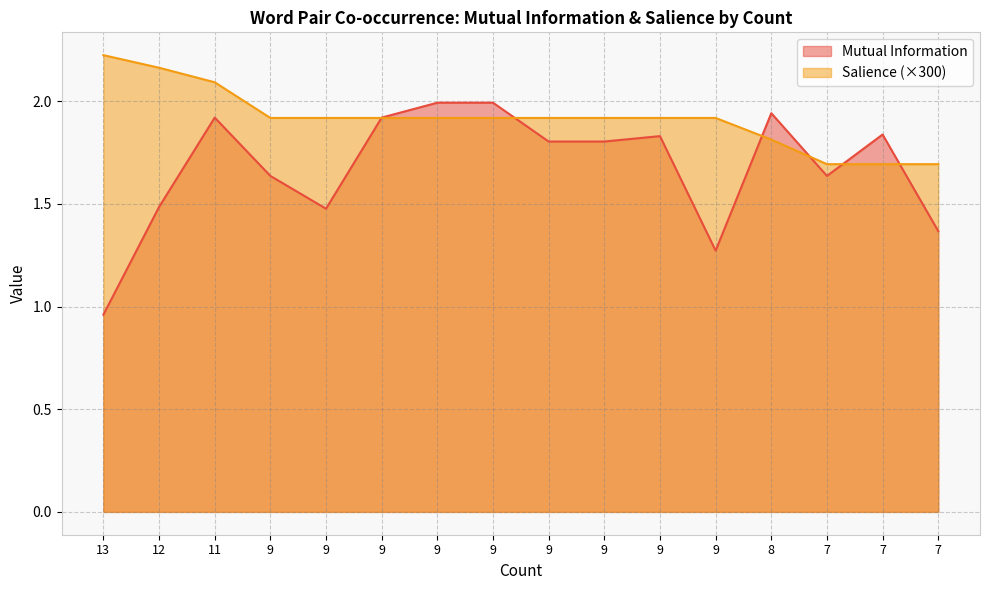

What is the difference between the Salience values at 11 and 9?

0.2